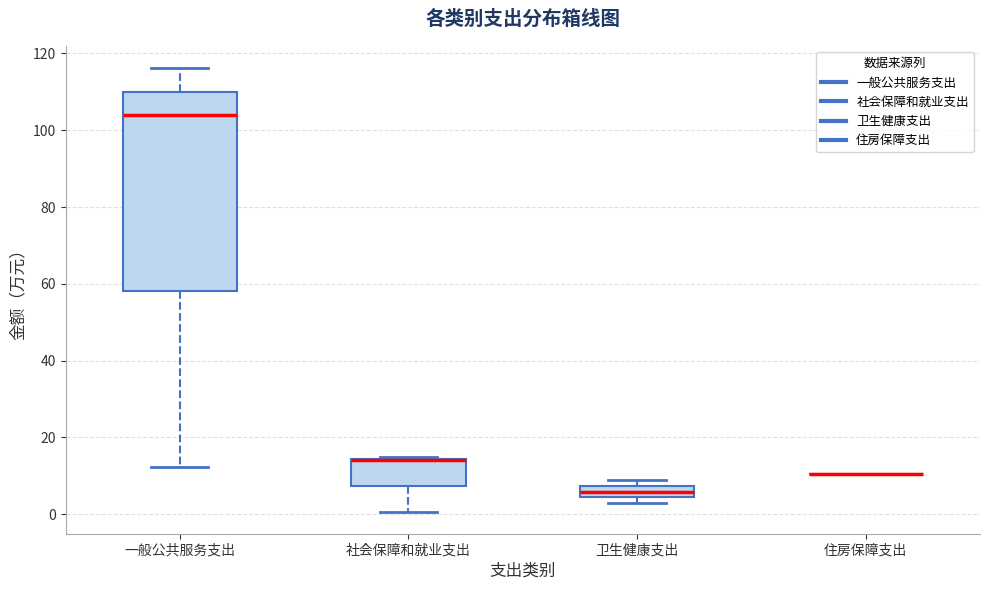

Reading left to right, read every box against the y-axis: the position of its median line, the range the box covers, and the ends of its whiskers. The values are not printed on the chart, so give them approximately, as read against the axis.

一般公共服务支出: median 104, box 58 to 110, whiskers 12 to 116
社会保障和就业支出: median 14 (drawn on the box's upper edge), box 8 to 14, whiskers 0 to 14
卫生健康支出: median 6, box 4 to 8, whiskers 4 (just below the box's lower edge) to 10
住房保障支出: box collapsed to a line at 10, whiskers 10 to 10